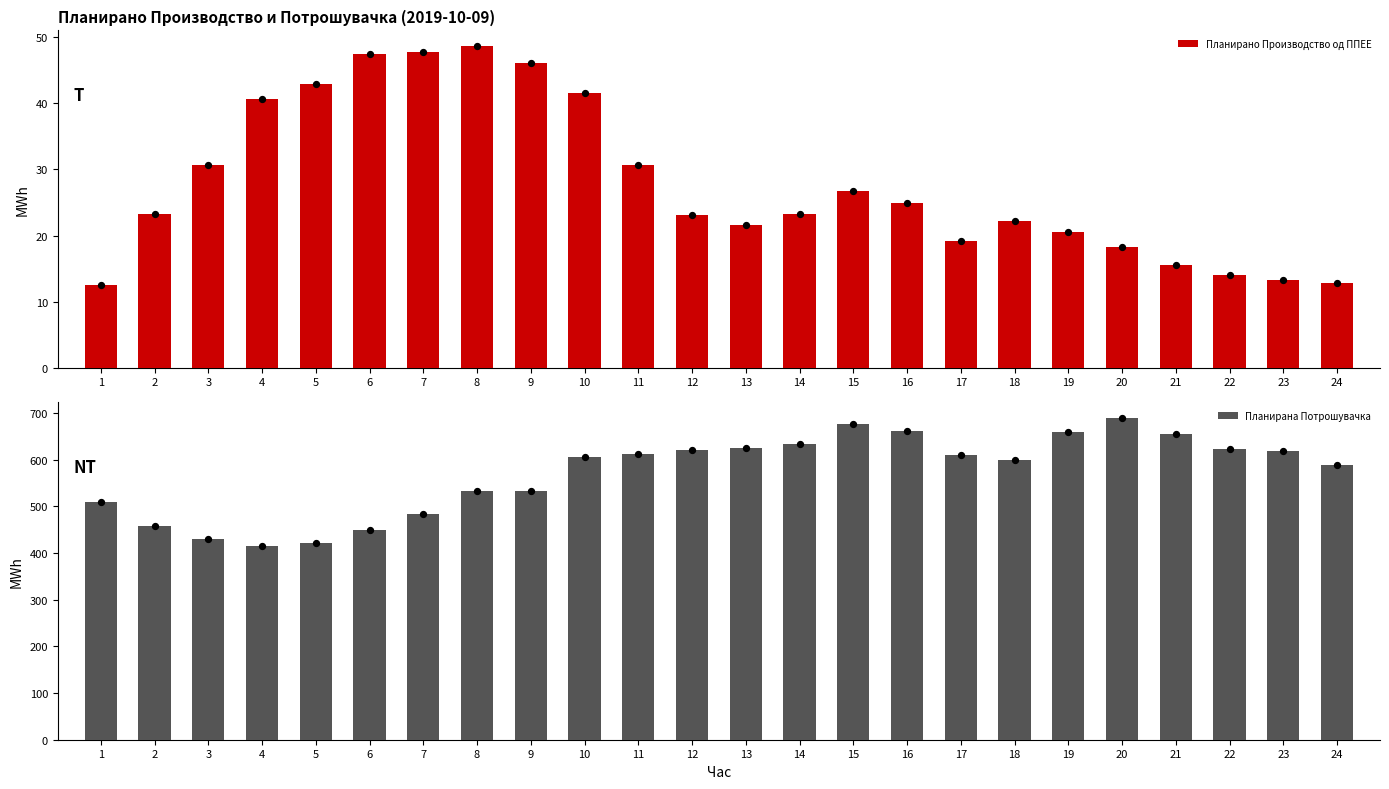

At how many categories does at least one series exceed 314?

24